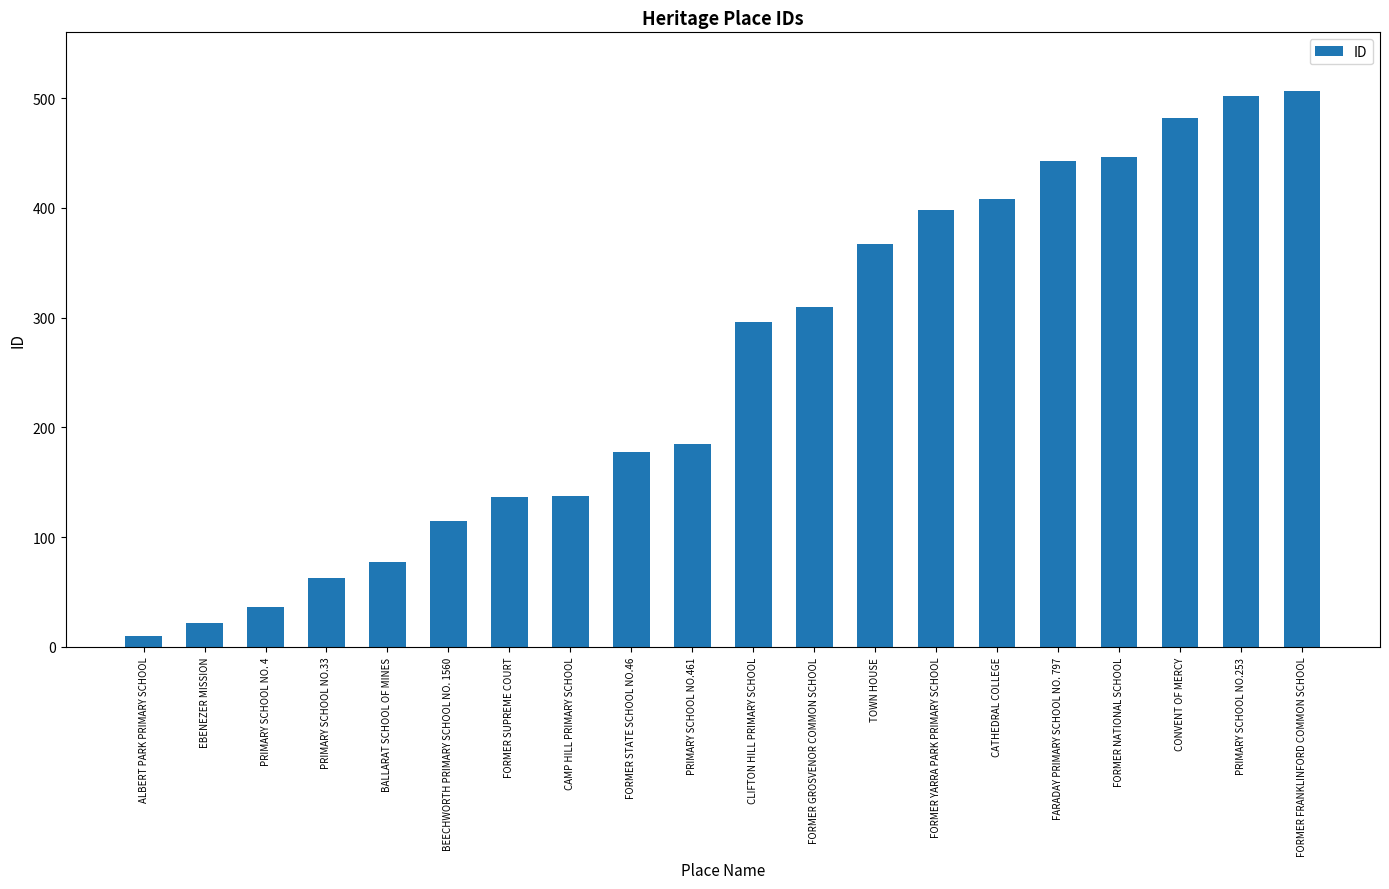

What is the label of the 17th bar from the right?

PRIMARY SCHOOL NO.33